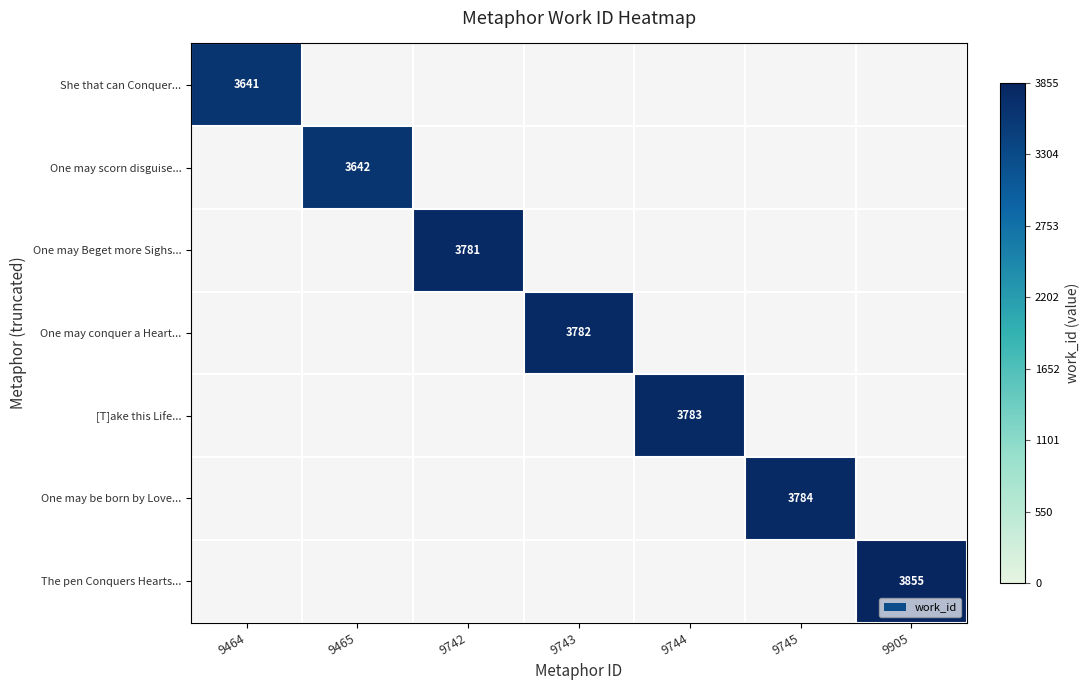

At which category does the chart reach its minimum across all series?

9464